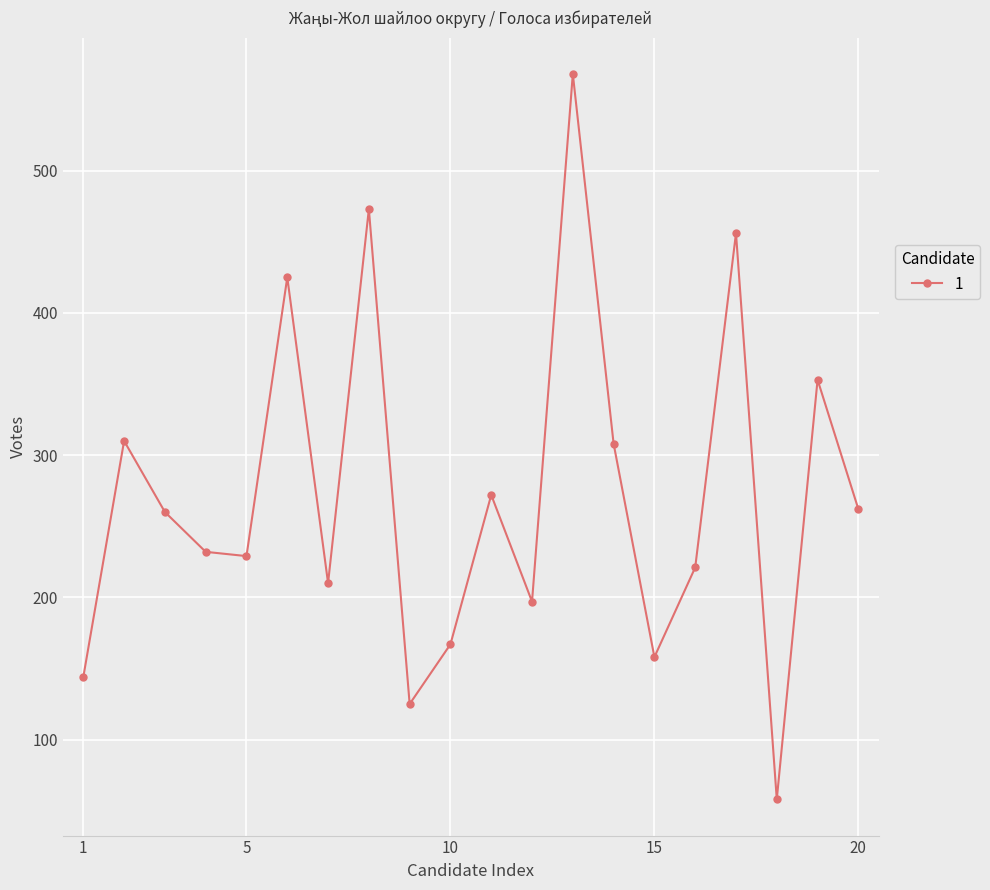

What is the value of the 15th point from the left?

158